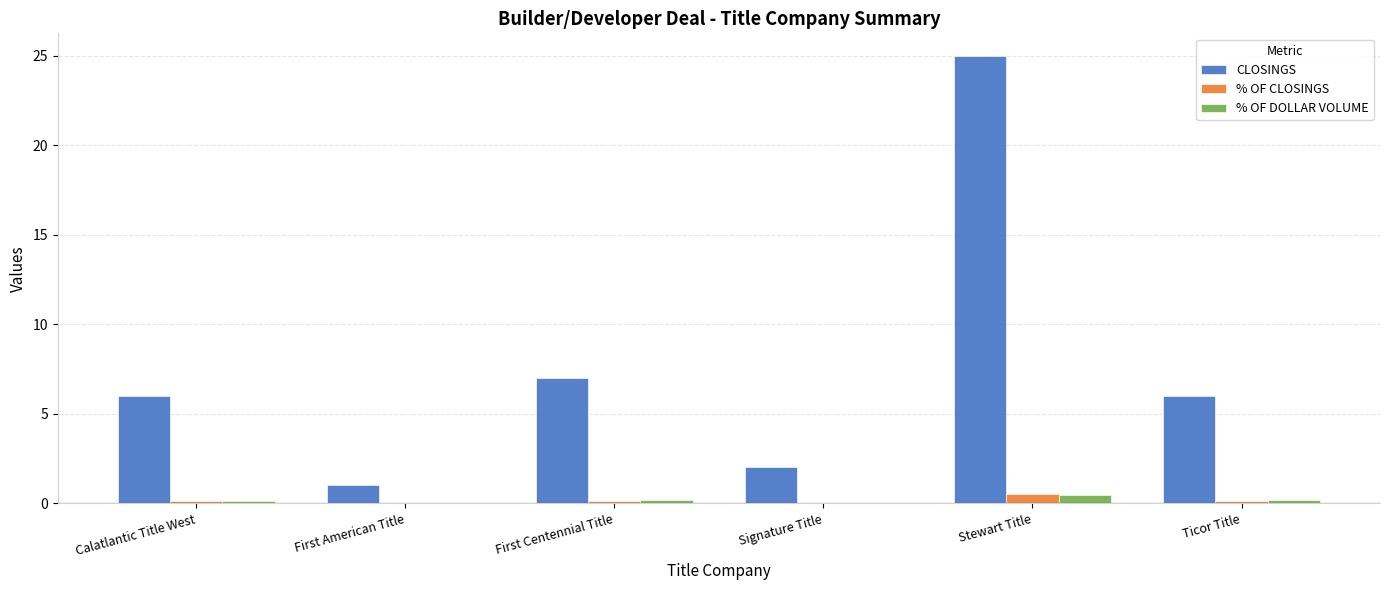

At which label is CLOSINGS closest to 13?

First Centennial Title